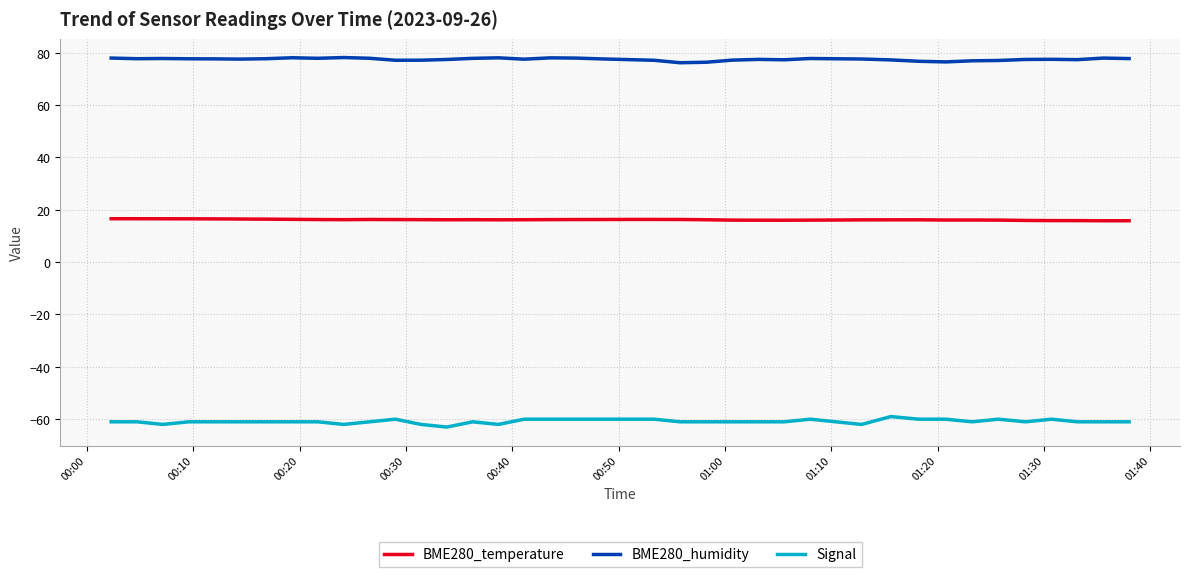

What is the highest value of the BME280_temperature series?

16.6